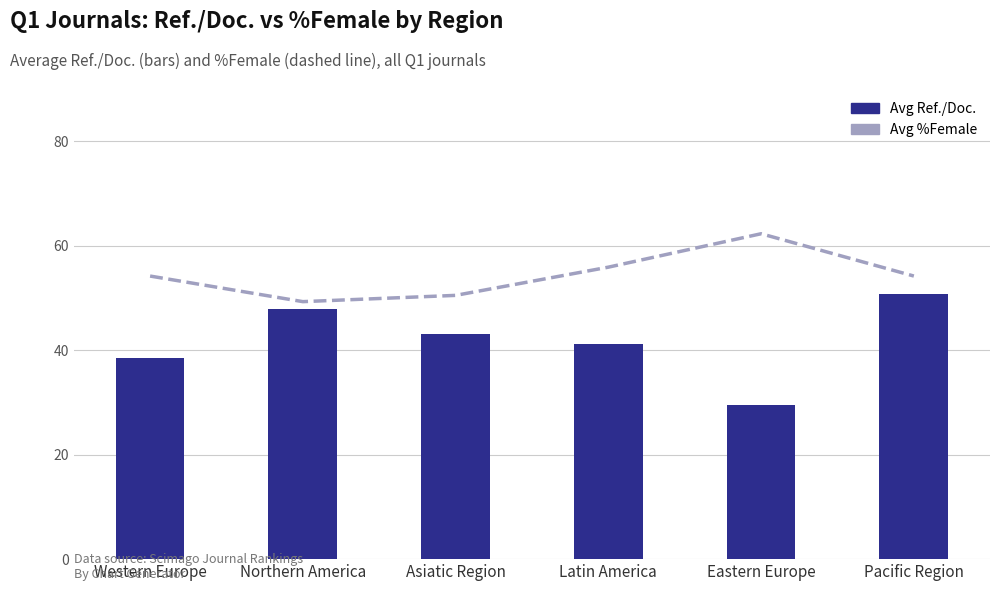

What is the average value of the Avg %Female series?

54.4